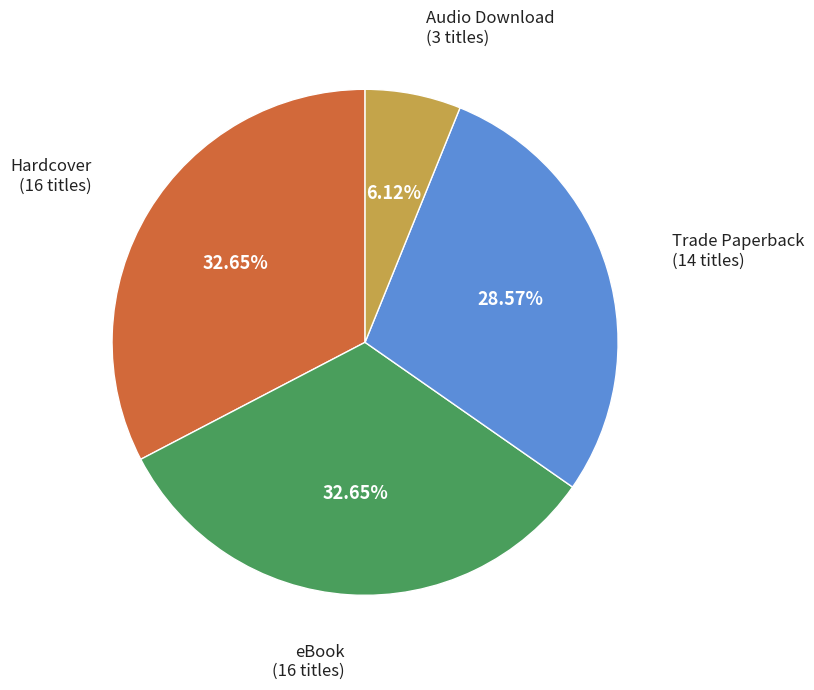

Is there a majority slice in this chart?

No